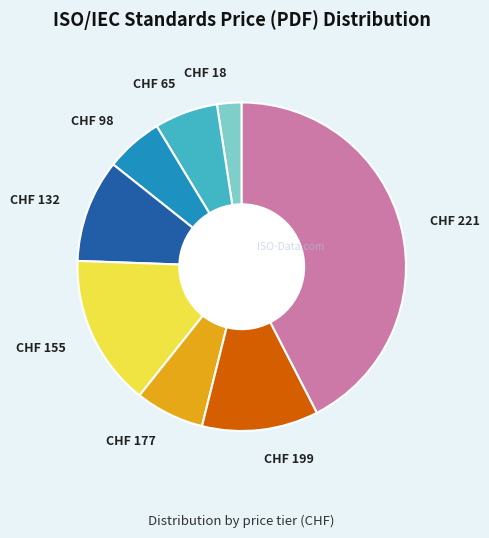

What is the smallest slice in the pie chart?

CHF 18